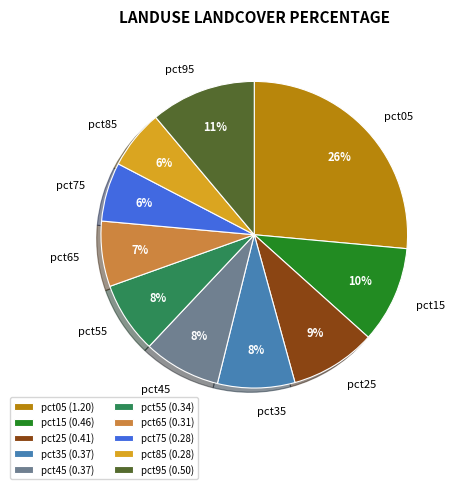

Does pct15 account for over 50% of the chart?

No